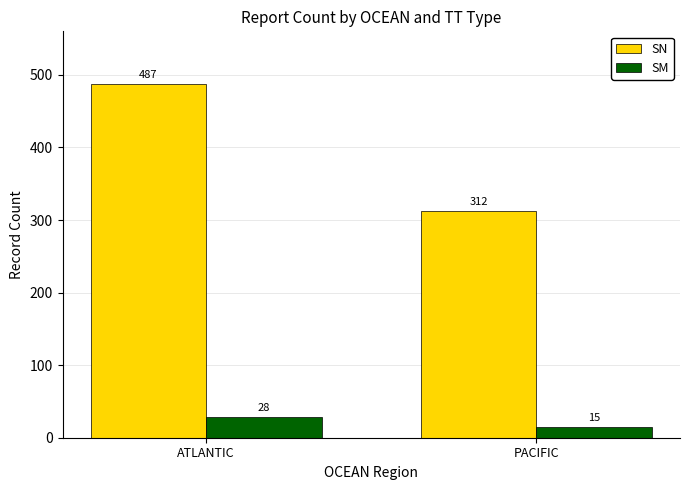

Which label corresponds to the smallest value in the chart?

PACIFIC